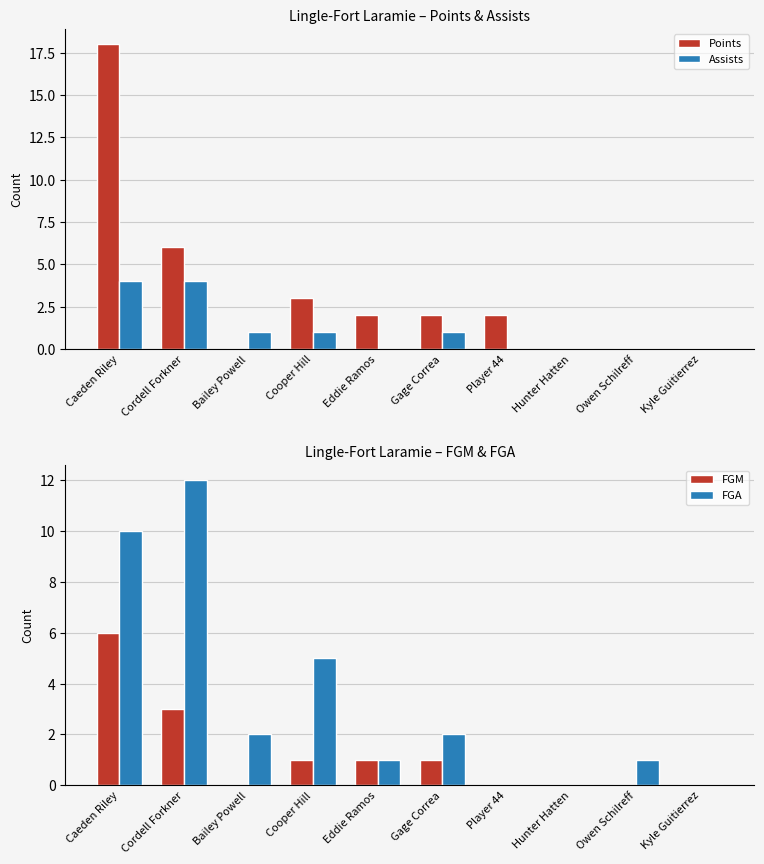

What is the label of the 6th bar from the right?

Eddie Ramos